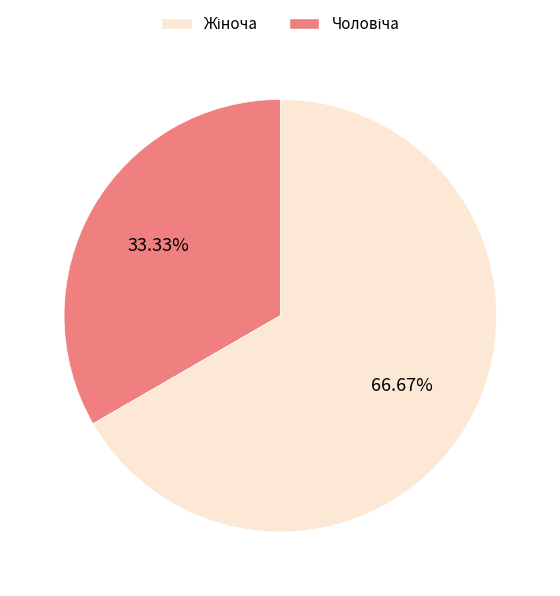

Does any single category account for the majority?

Yes